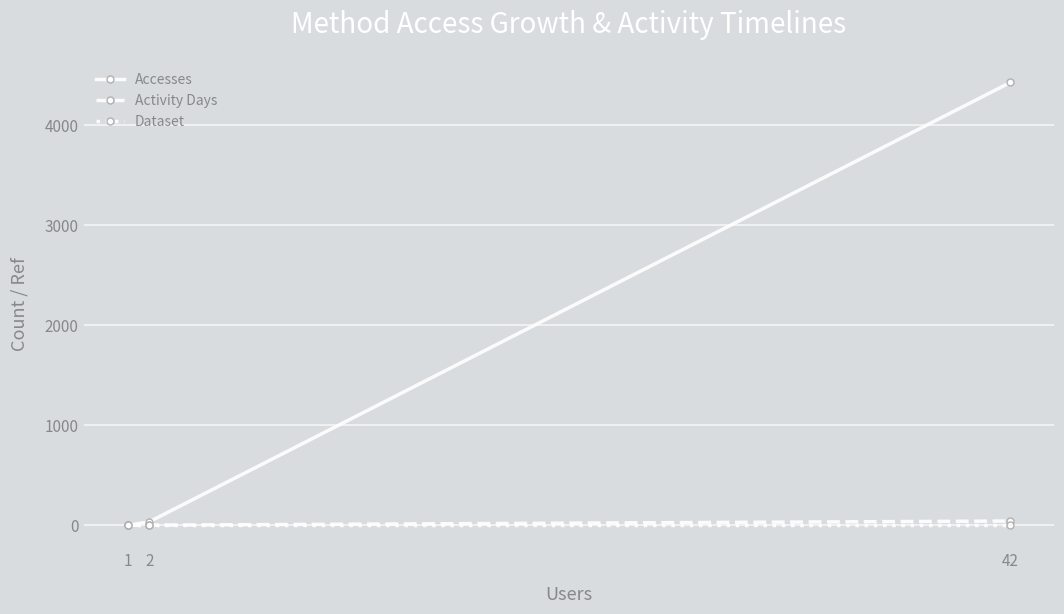

Which series changed the most between 1 and 42?

Accesses